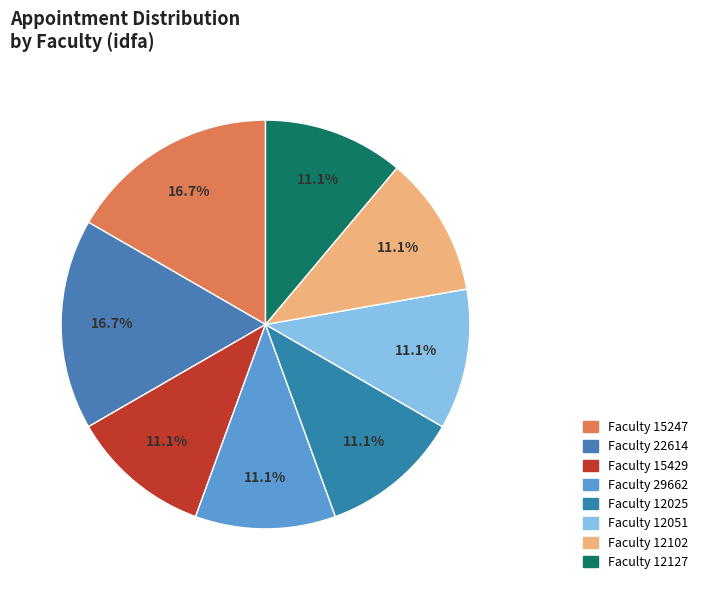

Is there a majority slice in this chart?

No